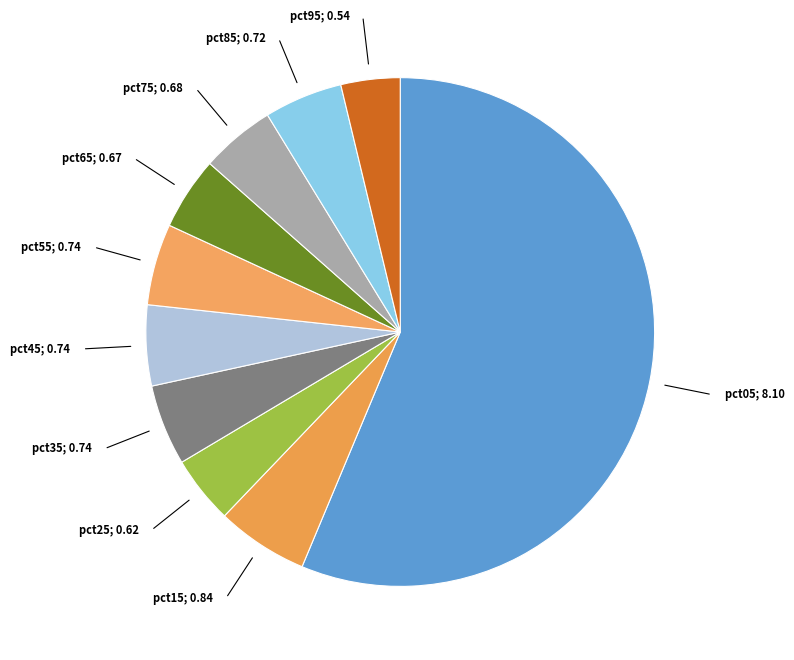

How many segments does this pie chart have?

10